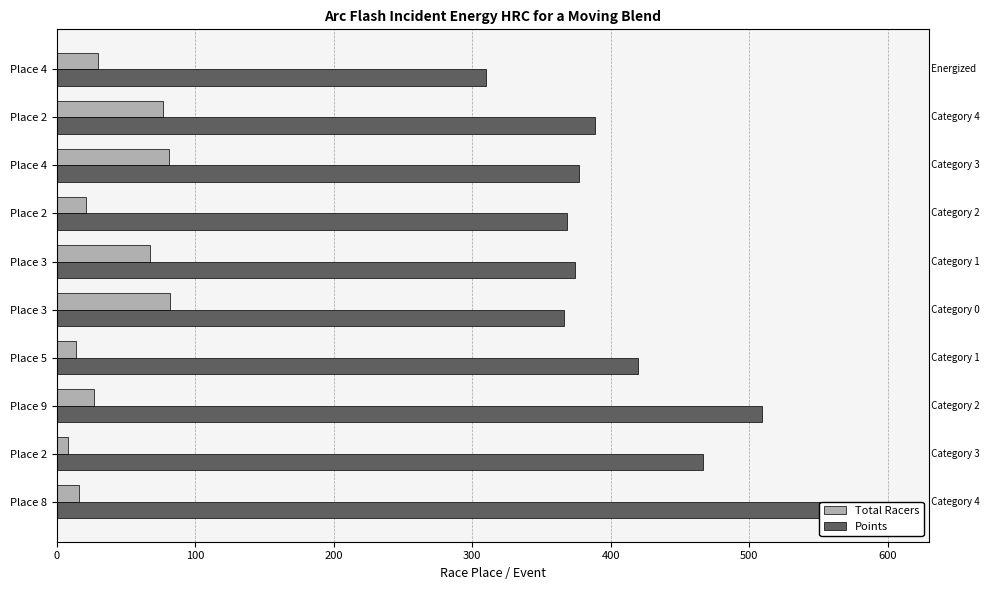

The value of Total Racers at Place 9 is 27.0. True or false?

True